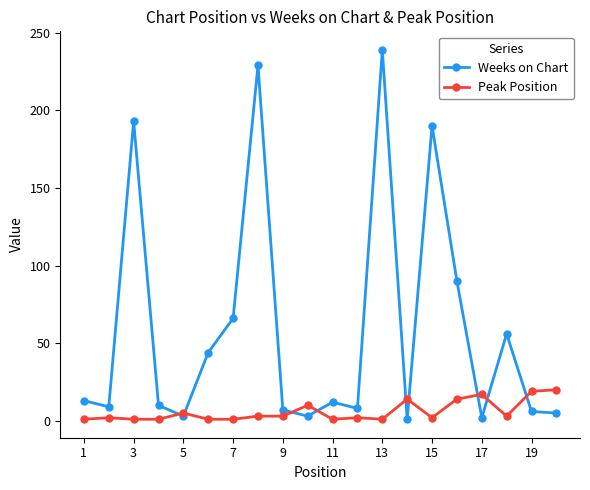

What is the difference between the second highest and minimum values in the Peak Position series?

18